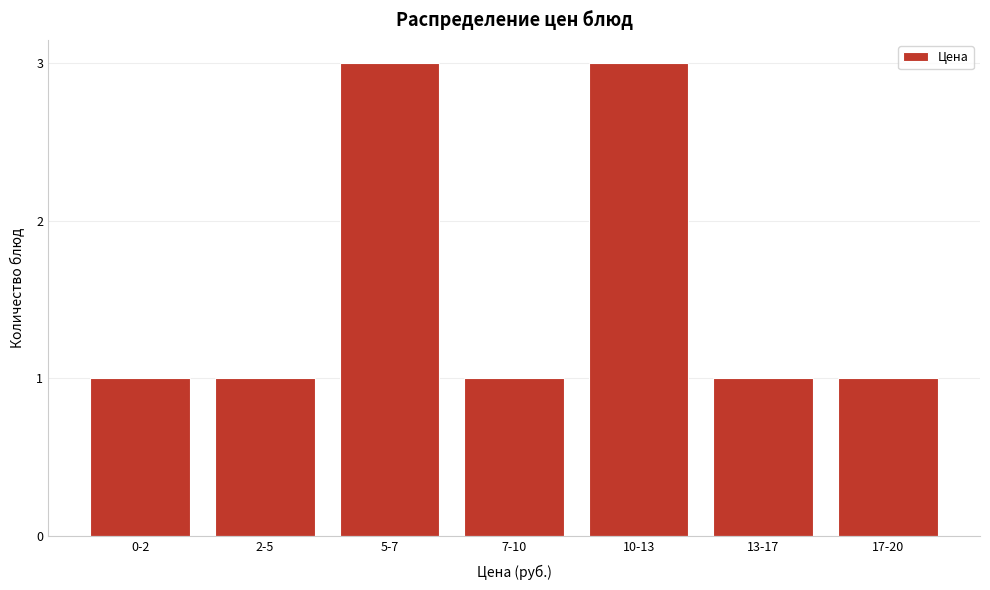

Reading left to right, extract all data points from this chart.

1	1	3	1	3	1	1